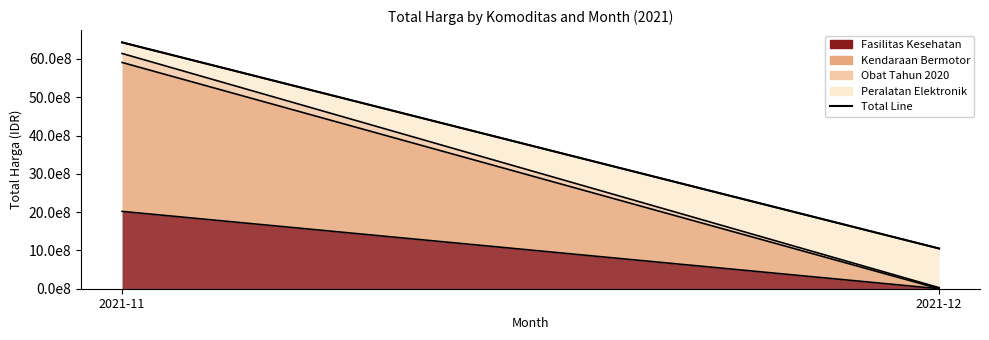

Is it true that the value at 2021-12 is 1049732800?

True